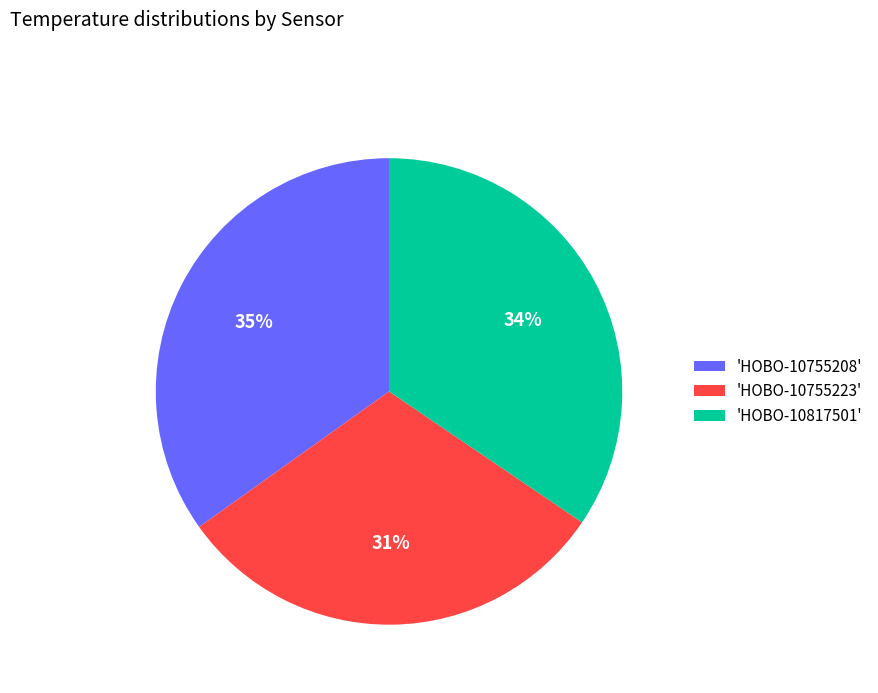

Count the number of slices in the pie.

3